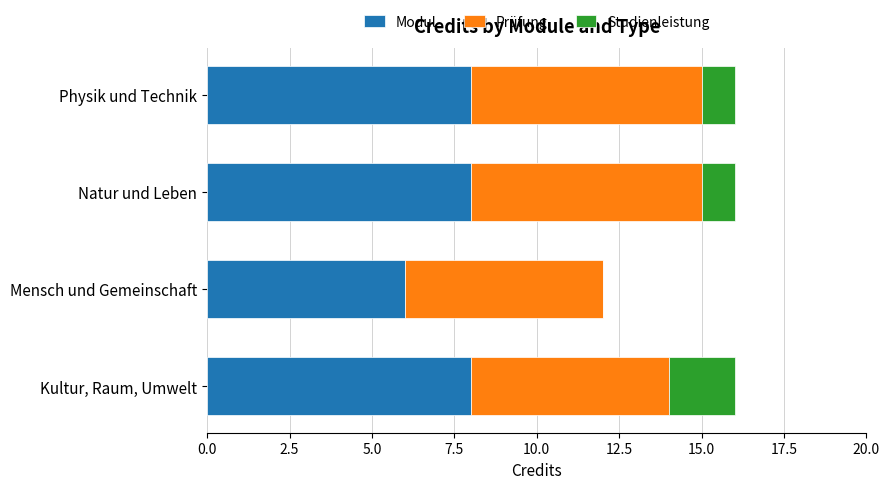

What is the maximum value for Modul?

8